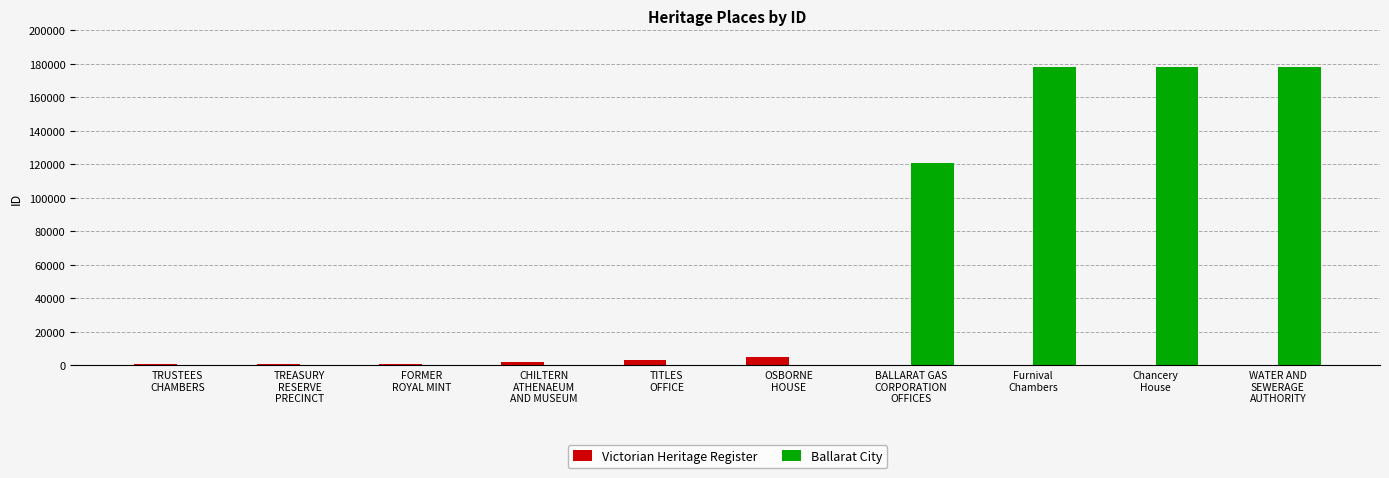

Read the Ballarat City value at WATER AND
SEWERAGE
AUTHORITY, to the nearest 100.

178000